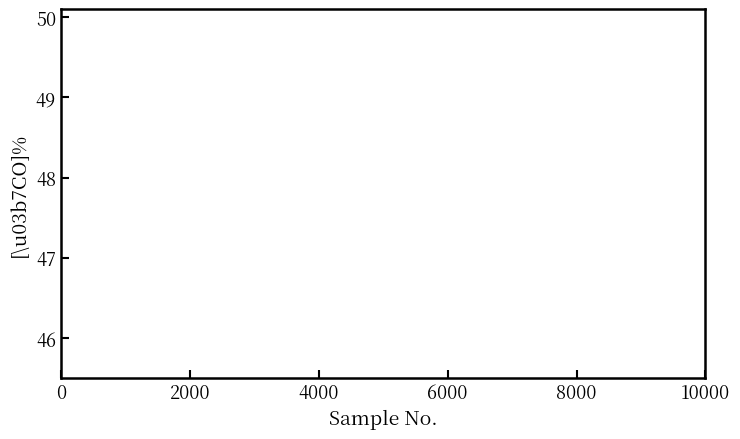

True or false: col_21 and col_15 intersect in this chart.

False